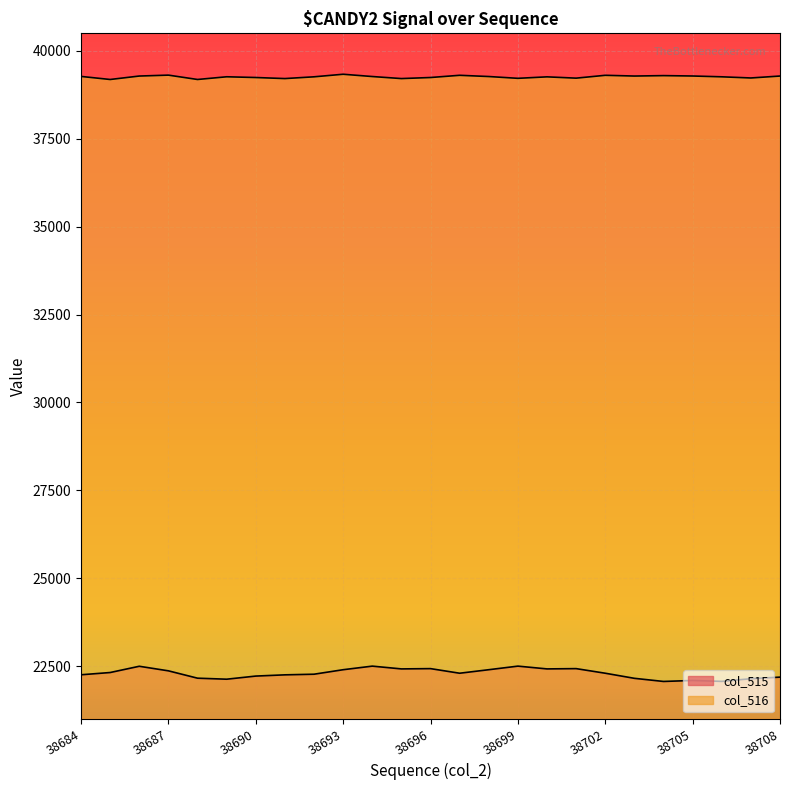

Reading left to right, list all the values displayed in this chart.

col_515: 38684=22251	38685=22315	38686=22493	38687=22363	38688=22154	38689=22125	38690=22214	38691=22249	38692=22267	38693=22395	38694=22497	38695=22418	38696=22426	38697=22295	38698=22395	38699=22497	38700=22418	38701=22426	38702=22295	38703=22150	38704=22061	38705=22089	38706=22063	38707=22139	38708=22184
col_516: 38684=39274	38685=39187	38686=39285	38687=39311	38688=39187	38689=39264	38690=39243	38691=39213	38692=39263	38693=39336	38694=39271	38695=39213	38696=39243	38697=39306	38698=39271	38699=39220	38700=39262	38701=39225	38702=39306	38703=39285	38704=39297	38705=39286	38706=39263	38707=39230	38708=39285